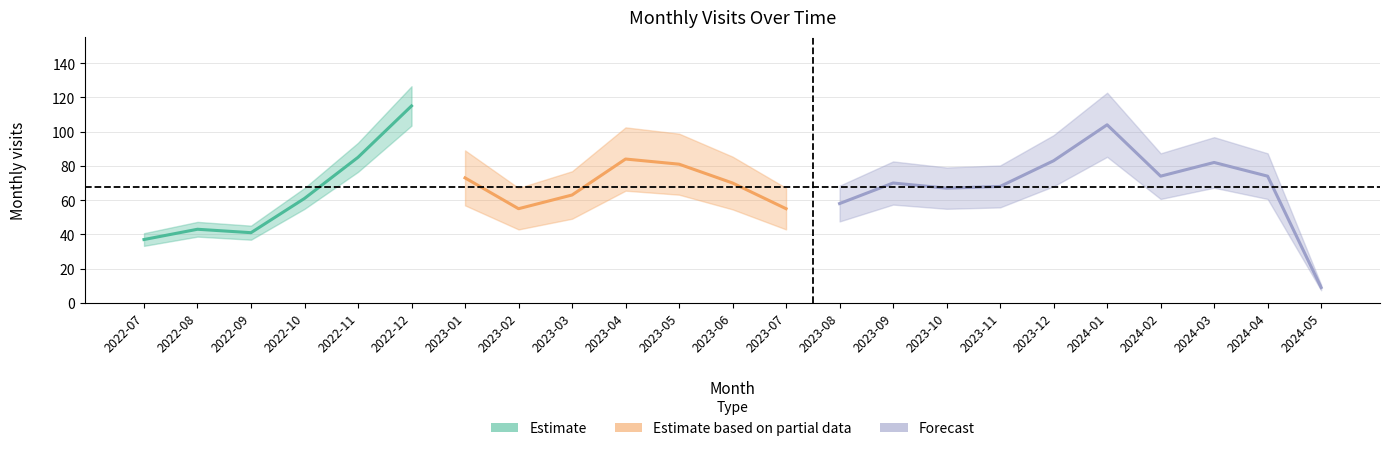

What position from the right is 2024-02?

4